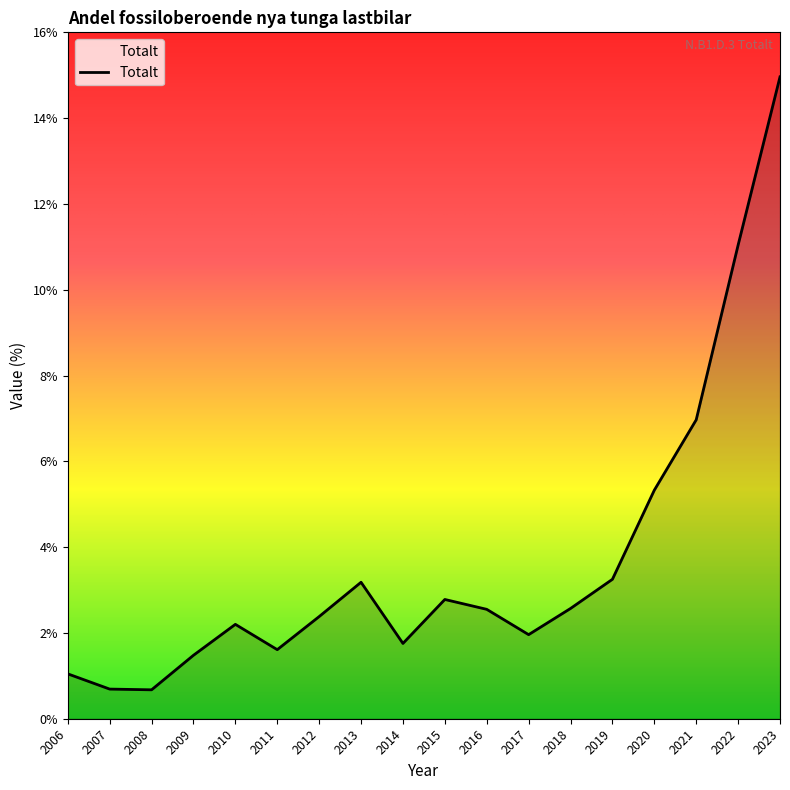

At which category does the chart reach its peak across all series?

2023